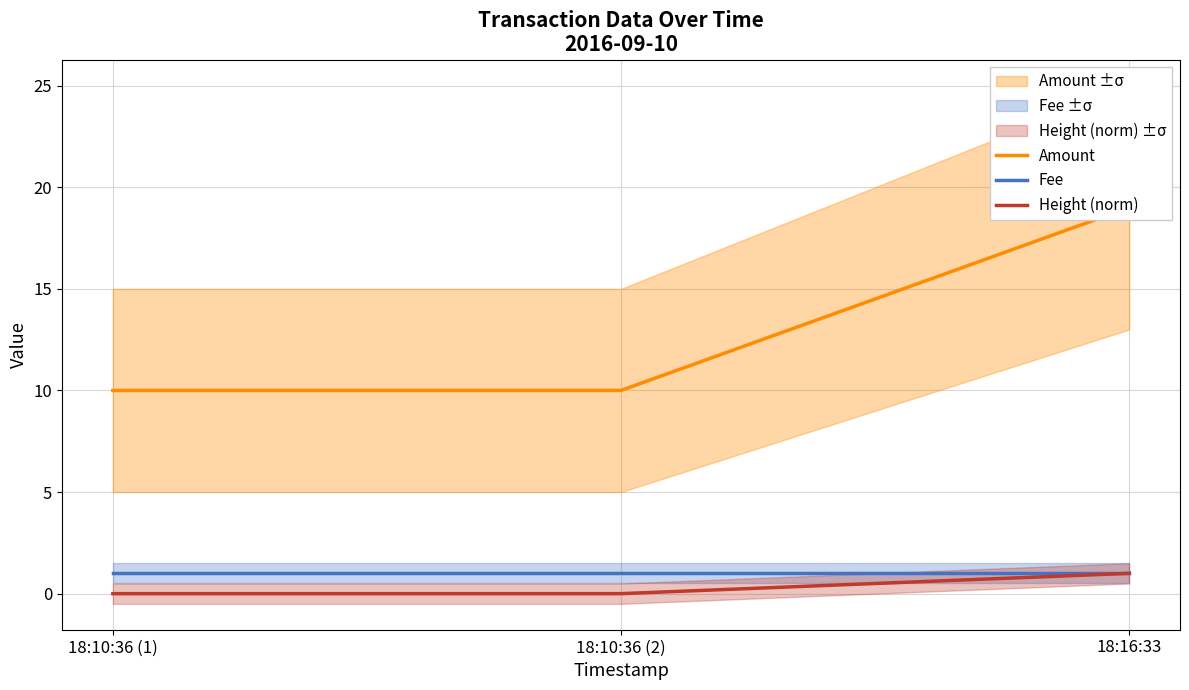

True or false: Amount has a value of 10 at 18:10:36 (2).

True